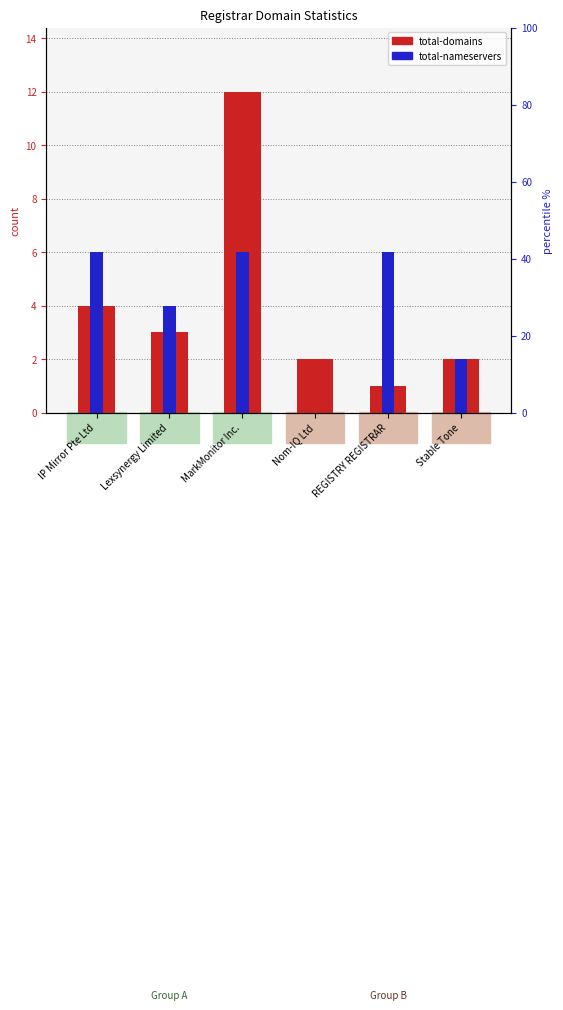

Which series has the largest Y range (max minus min)?

total-domains